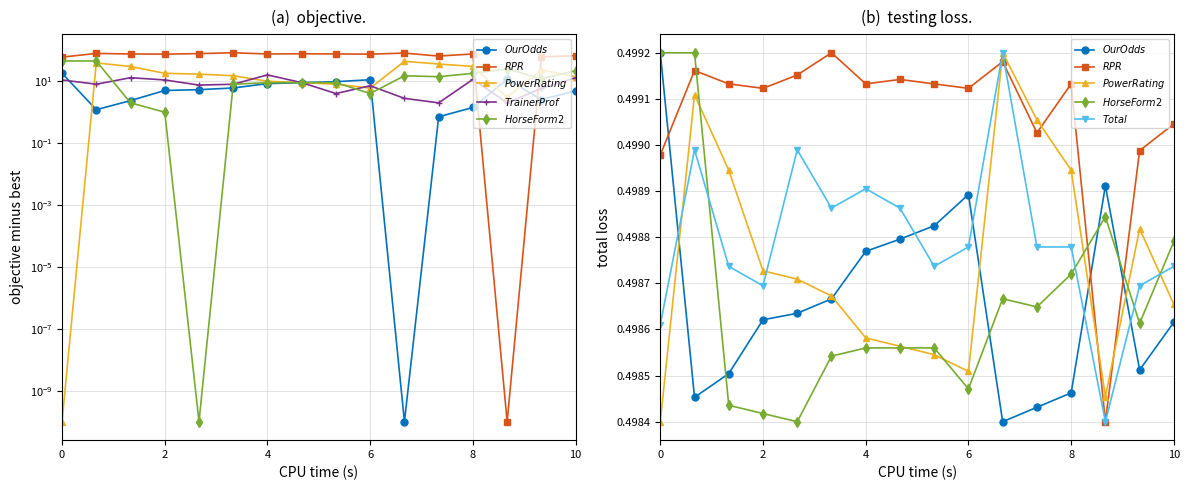

What are all the series names shown in the legend?

$Our Odds$, $RPR$, $Power Rating$, $Trainer Prof$, $Horse Form2$, $Total$